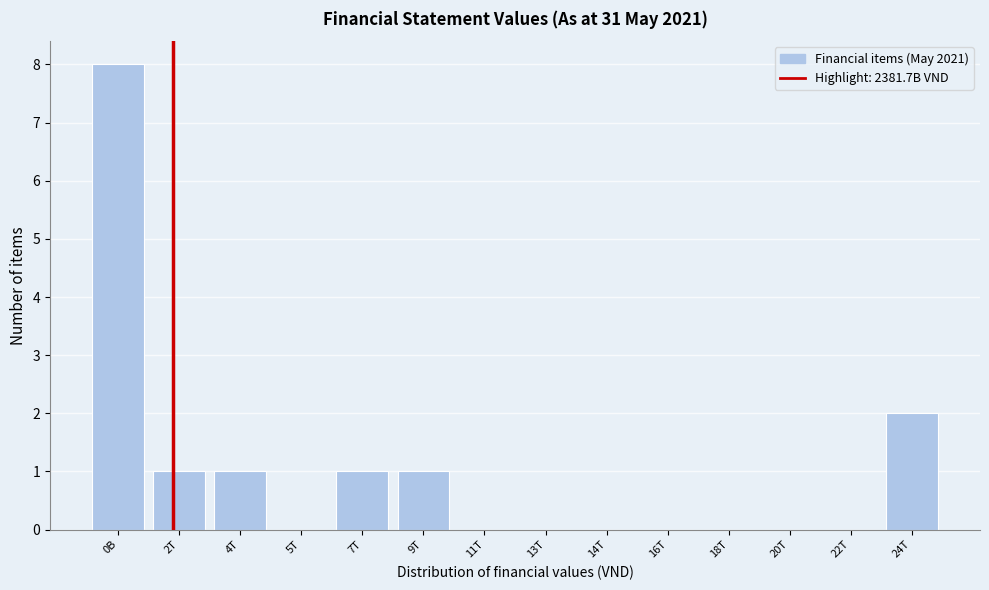

Reading right to left, extract all data points from this chart.

24T=2	22T=0	20T=0	18T=0	16T=0	14T=0	13T=0	11T=0	9T=1	7T=1	5T=0	4T=1	2T=1	0B=8